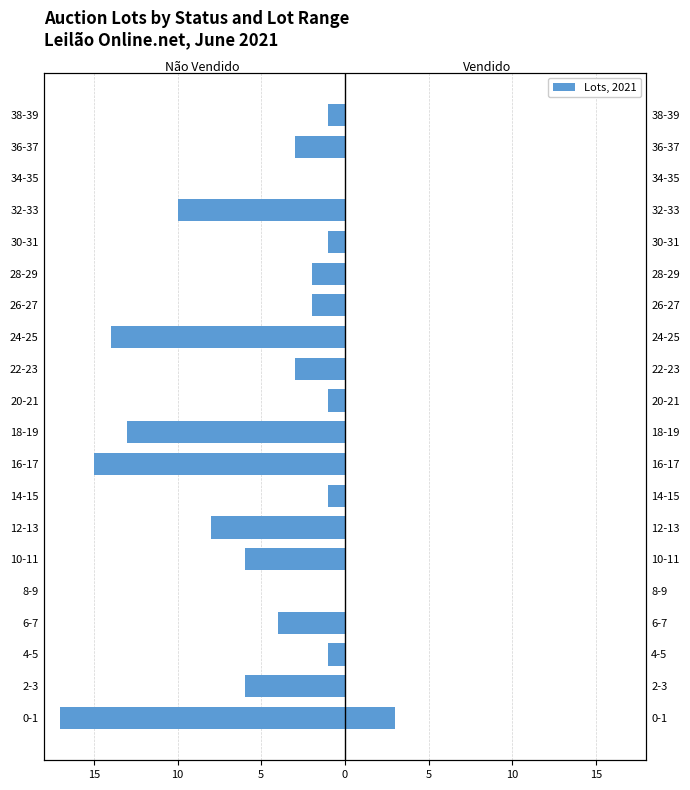

Are the bars horizontal?

Yes